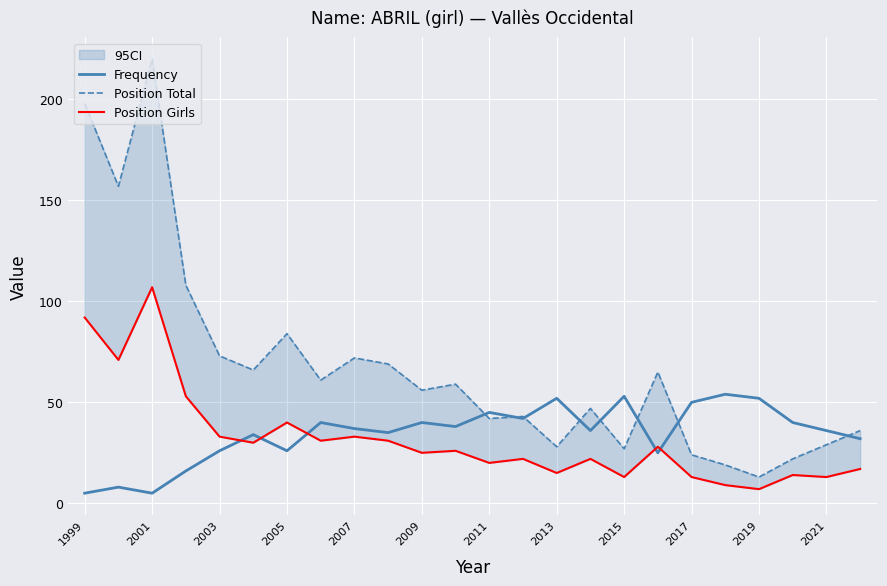

What is the maximum value for Frequency?

54